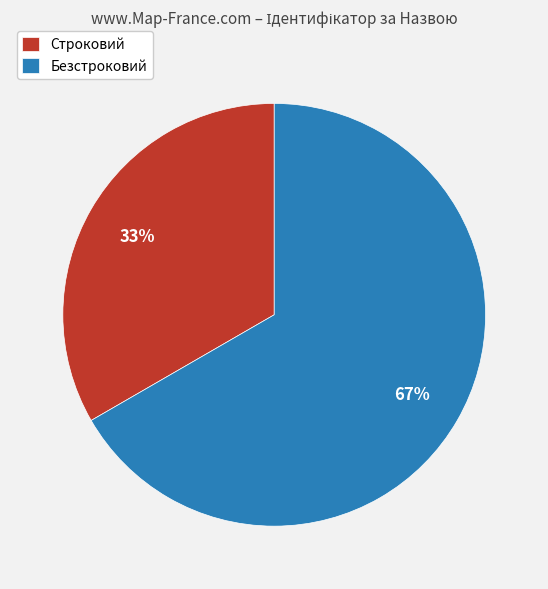

Do Строковий and Безстроковий together represent more than half of the pie?

Yes